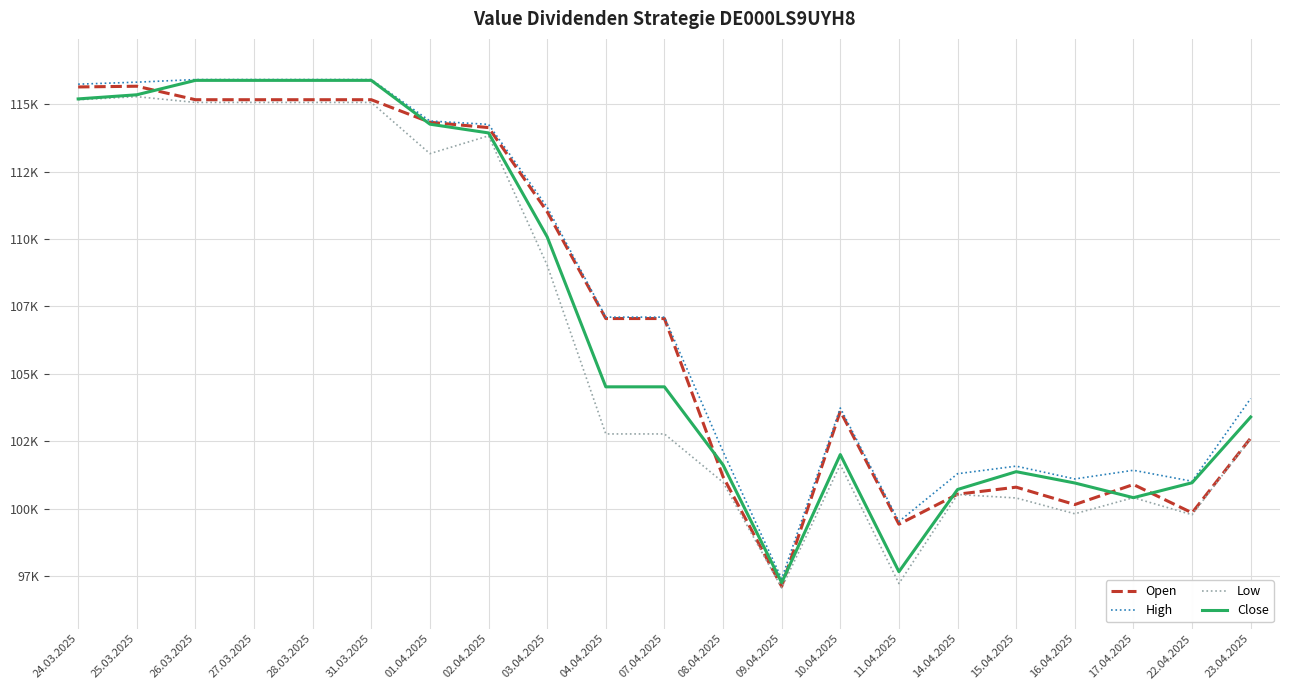

What are all the series names shown in the legend?

Open, High, Low, Close